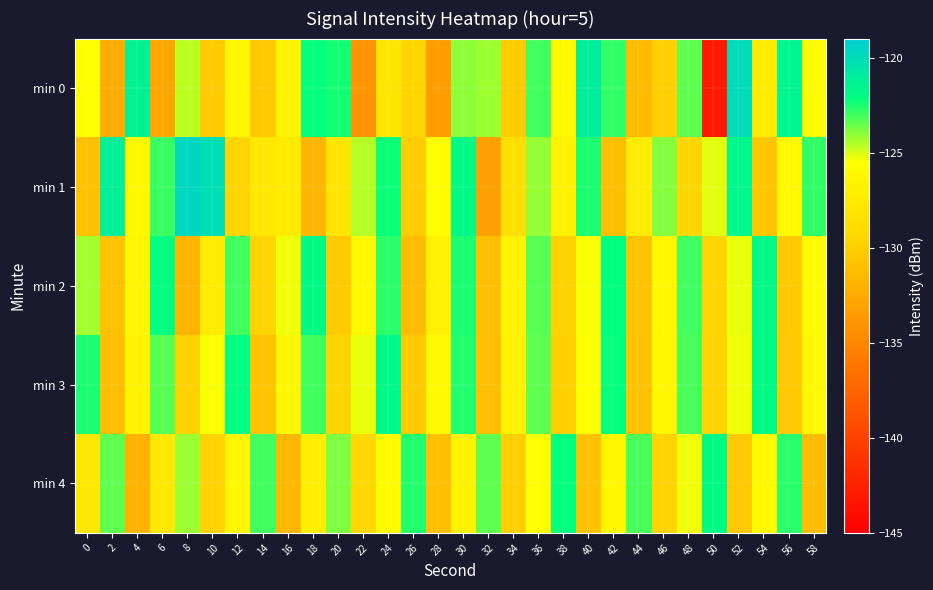

What is the smallest value displayed?

-143.1